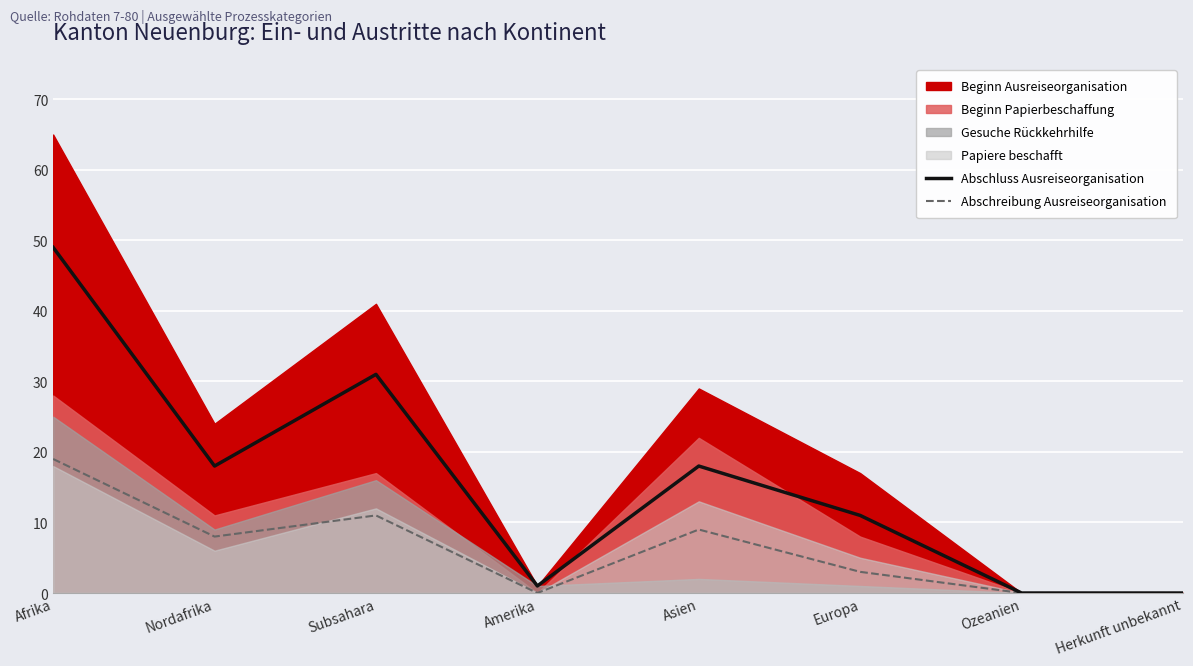

In Abschreibung Ausreiseorganisation, how many points are higher than both neighbors (excluding endpoints)?

2